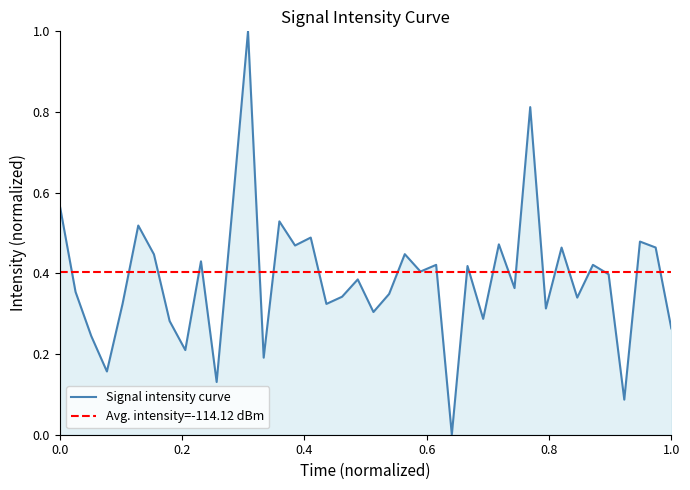

What is the highest value of the Signal intensity curve series?

1.0